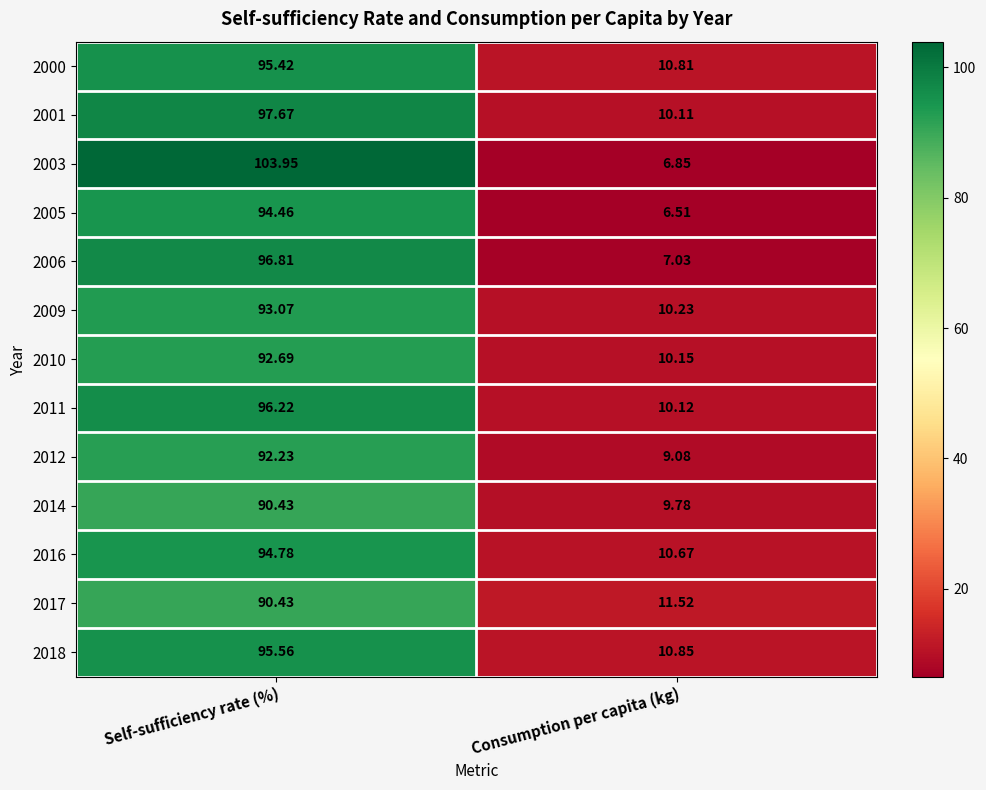

At which label does 2009 first exceed 93?

Self-sufficiency rate (%)